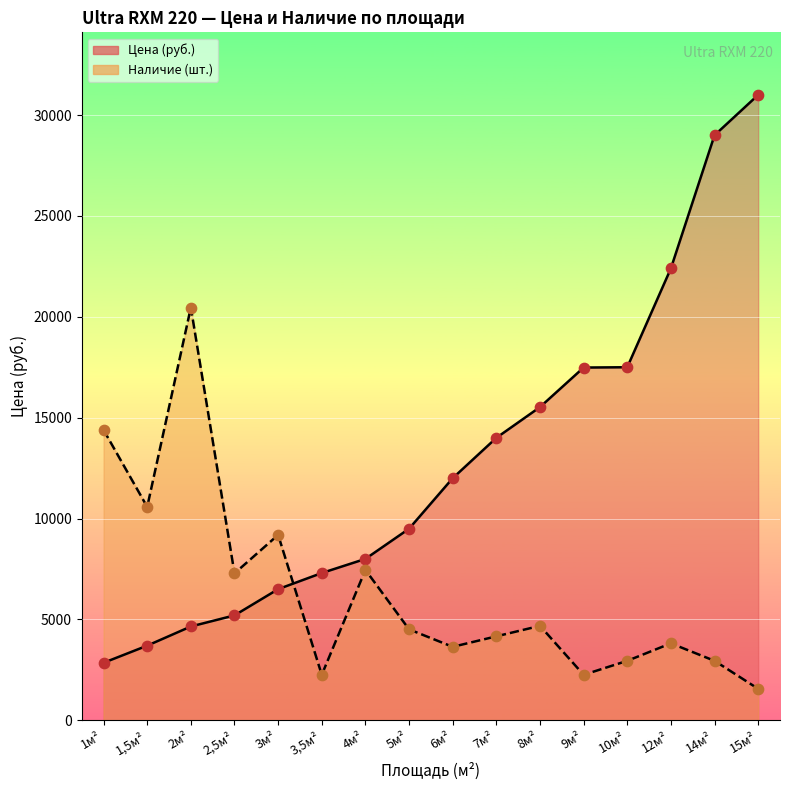

At which category is the sum across all series the highest?

15м²